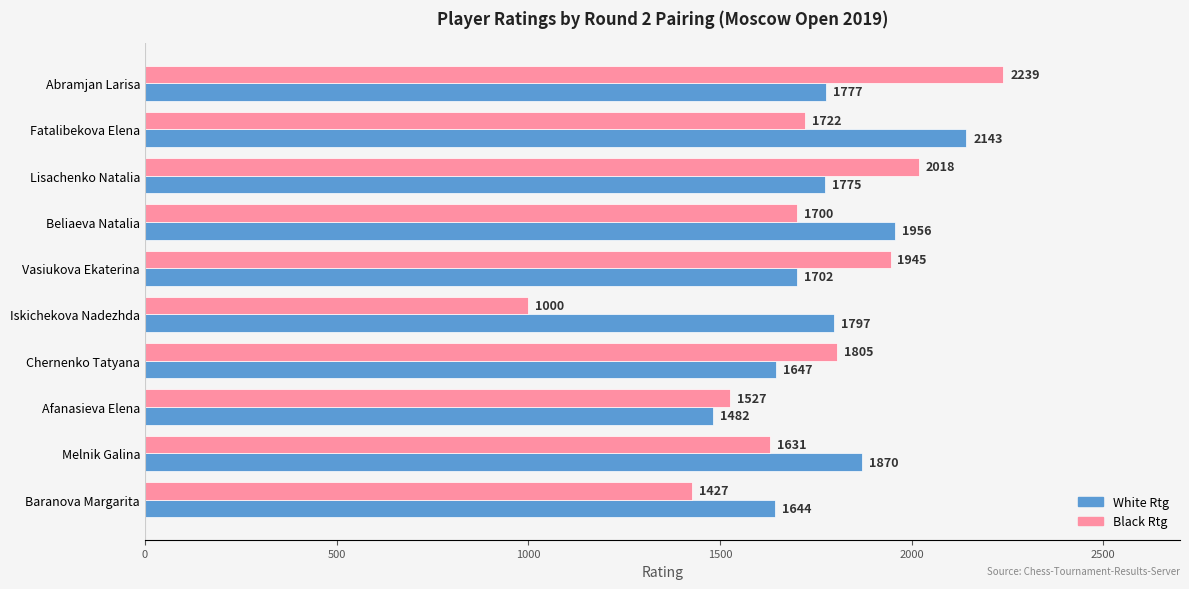

Read the White Rtg value at Beliaeva Natalia, to the nearest 10.

1960